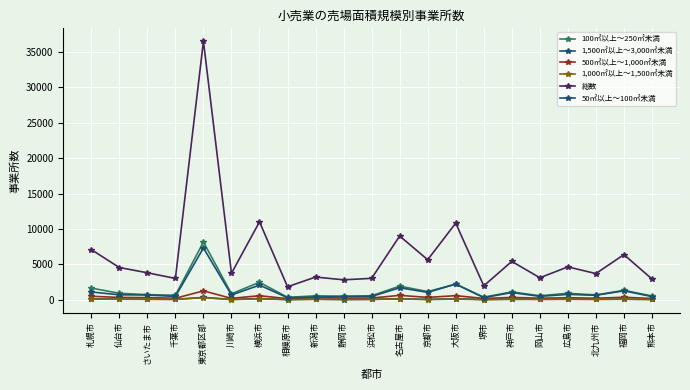

Where does the 1,500㎡以上～3,000㎡未満 series first go above 98?

札幌市